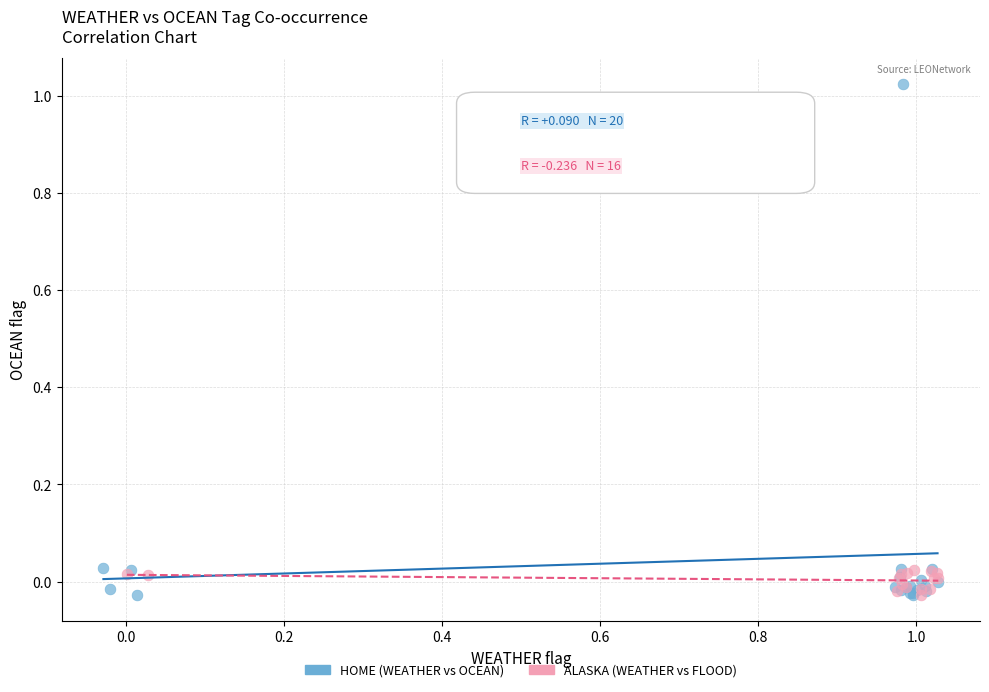

Which series reaches the maximum Y coordinate?

HOME (WEATHER vs OCEAN)